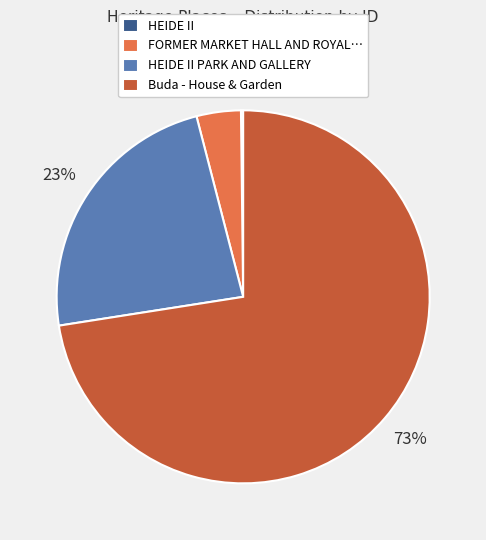

Is there any slice that represents more than half of the pie?

Yes